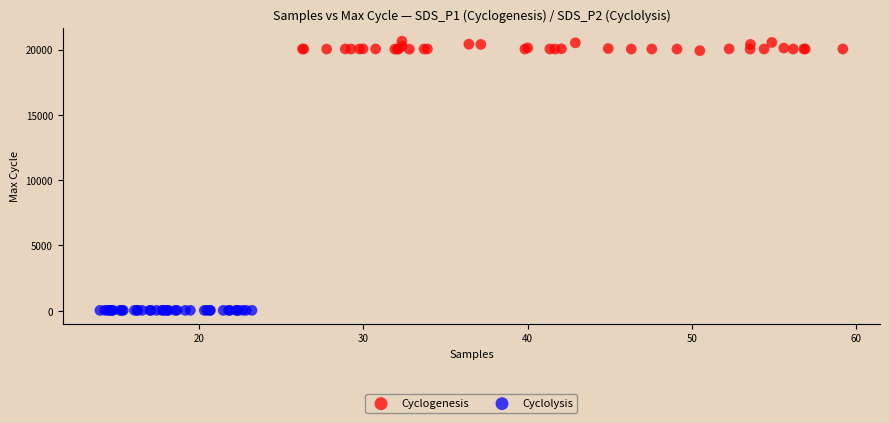

Which series reaches the minimum Y coordinate?

Cyclolysis